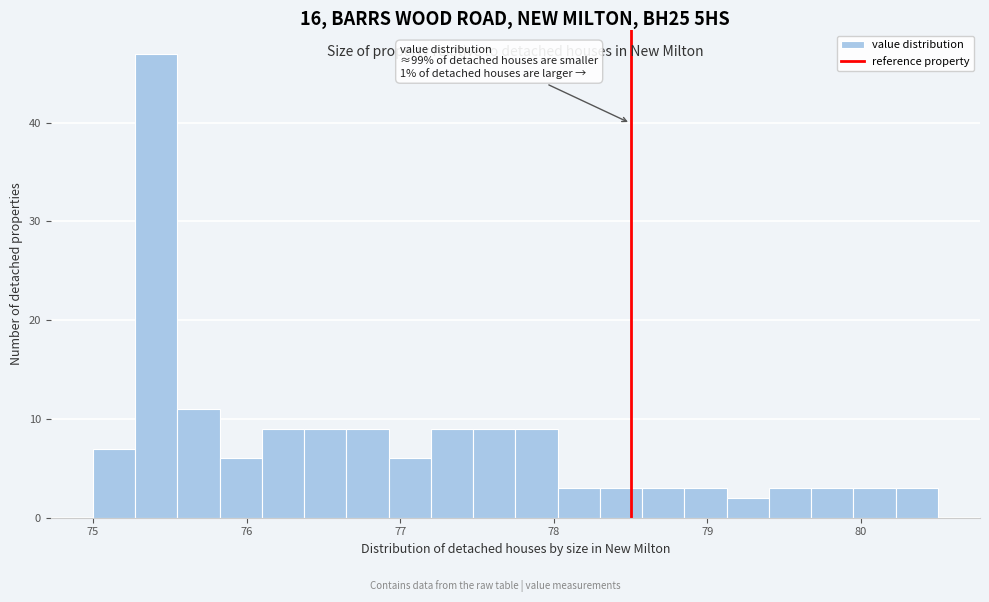

Around what value on the x-axis is the tallest bar? Give the approximate position of its centre, as read against the axis.

75.4